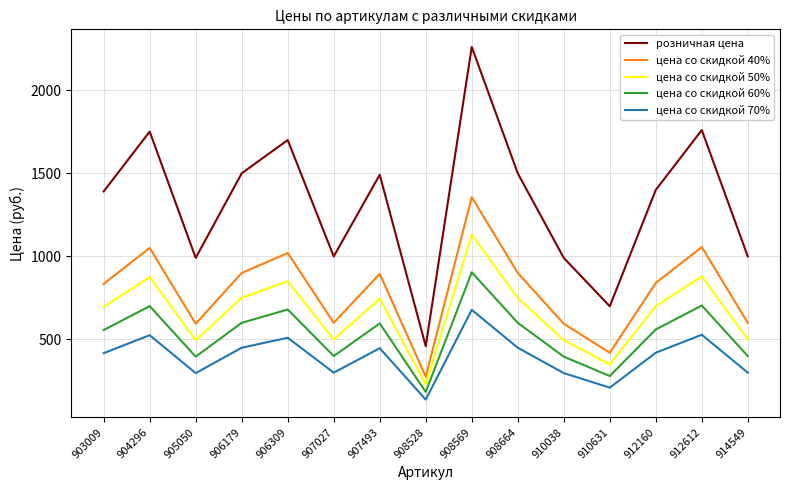

The розничная цена series shows 1499.0 at 906179. True or false?

True